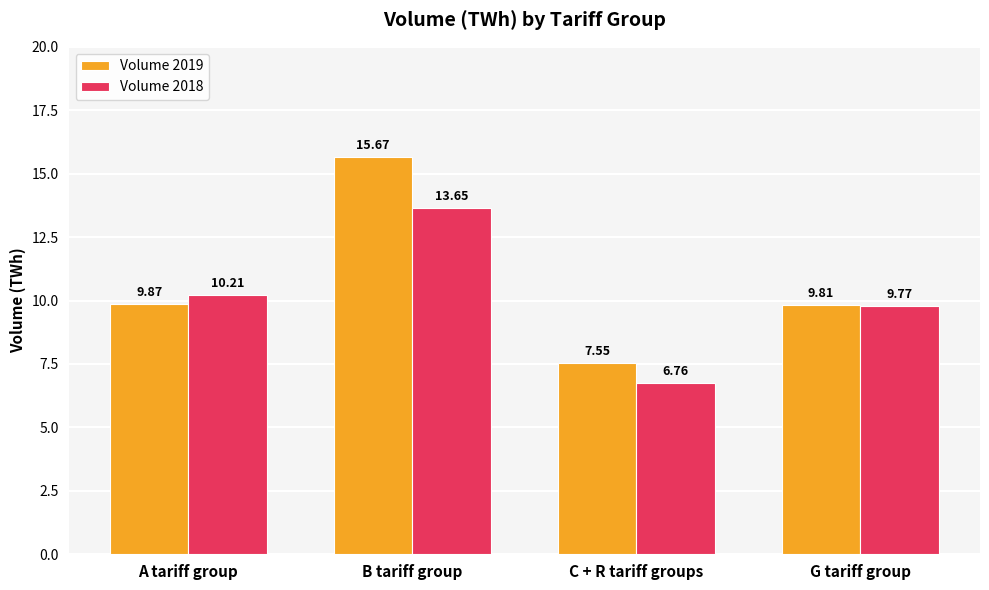

Where is Volume 2019 nearest to the value 11?

A tariff group